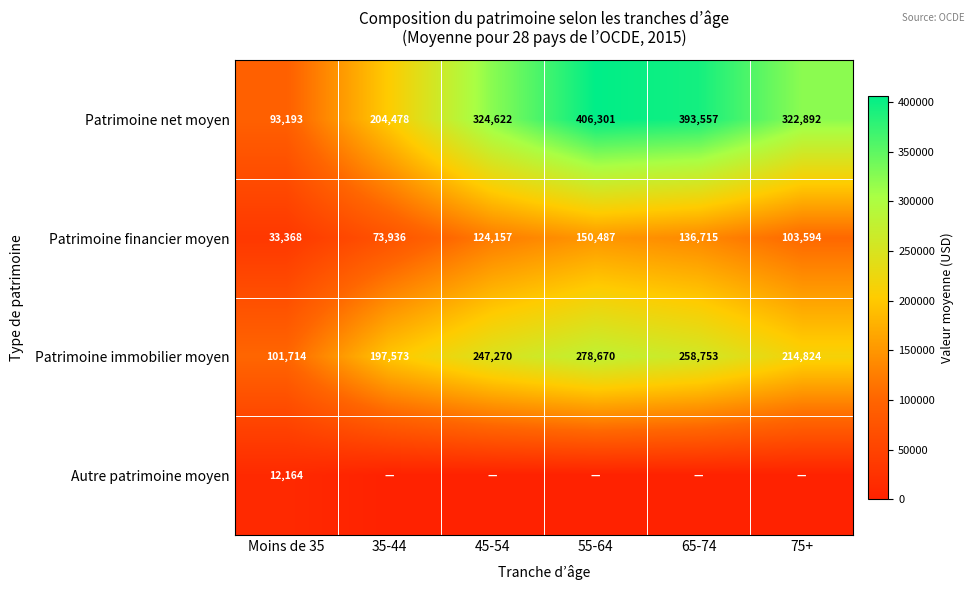

Rank the categories by Patrimoine net moyen value from lowest to highest.

Moins de 35, 35-44, 75+, 45-54, 65-74, 55-64